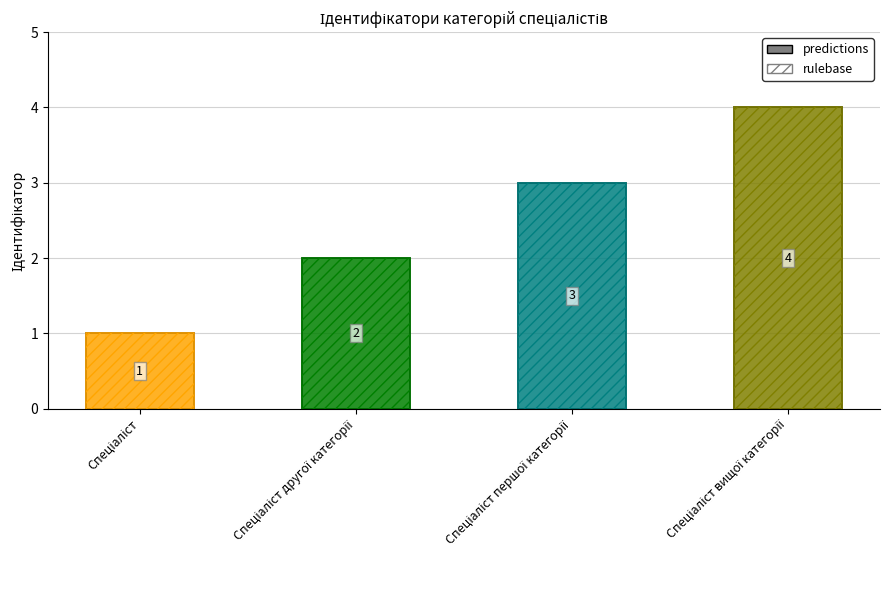

Reading left to right, extract all data points from this chart.

1	2	3	4